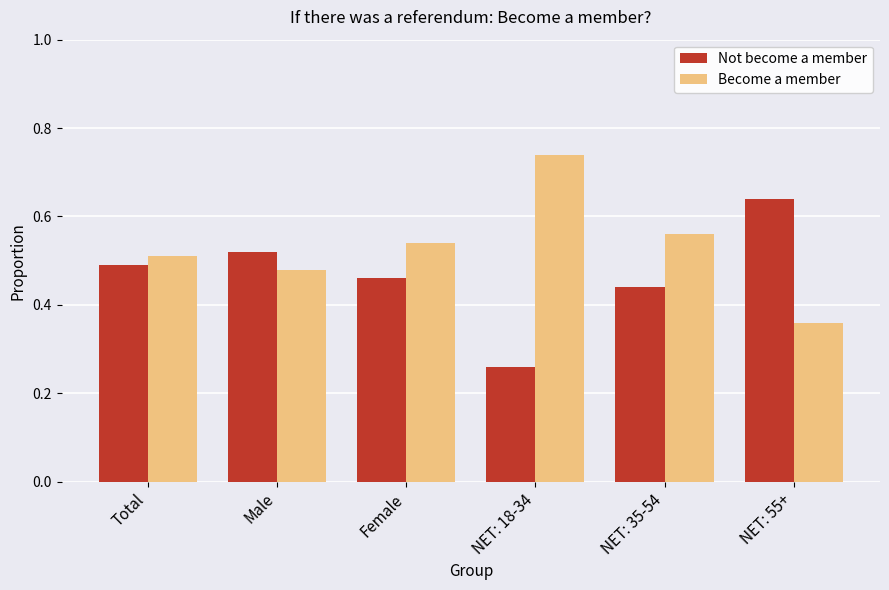

List the series in order of their overall mean, lowest first.

Not become a member, Become a member